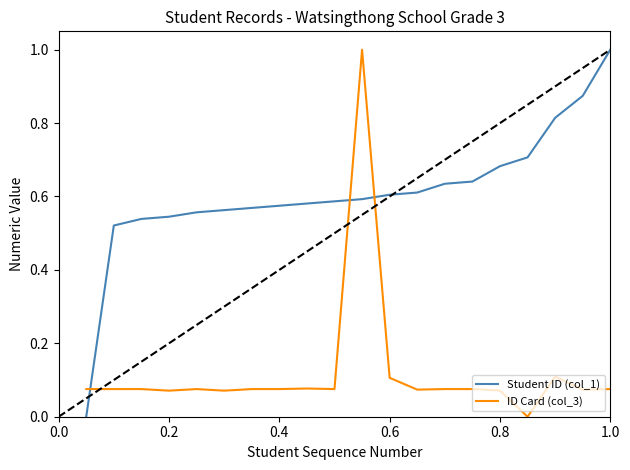

List the series in order of their overall mean, highest first.

Student ID (col_1), ID Card (col_3)